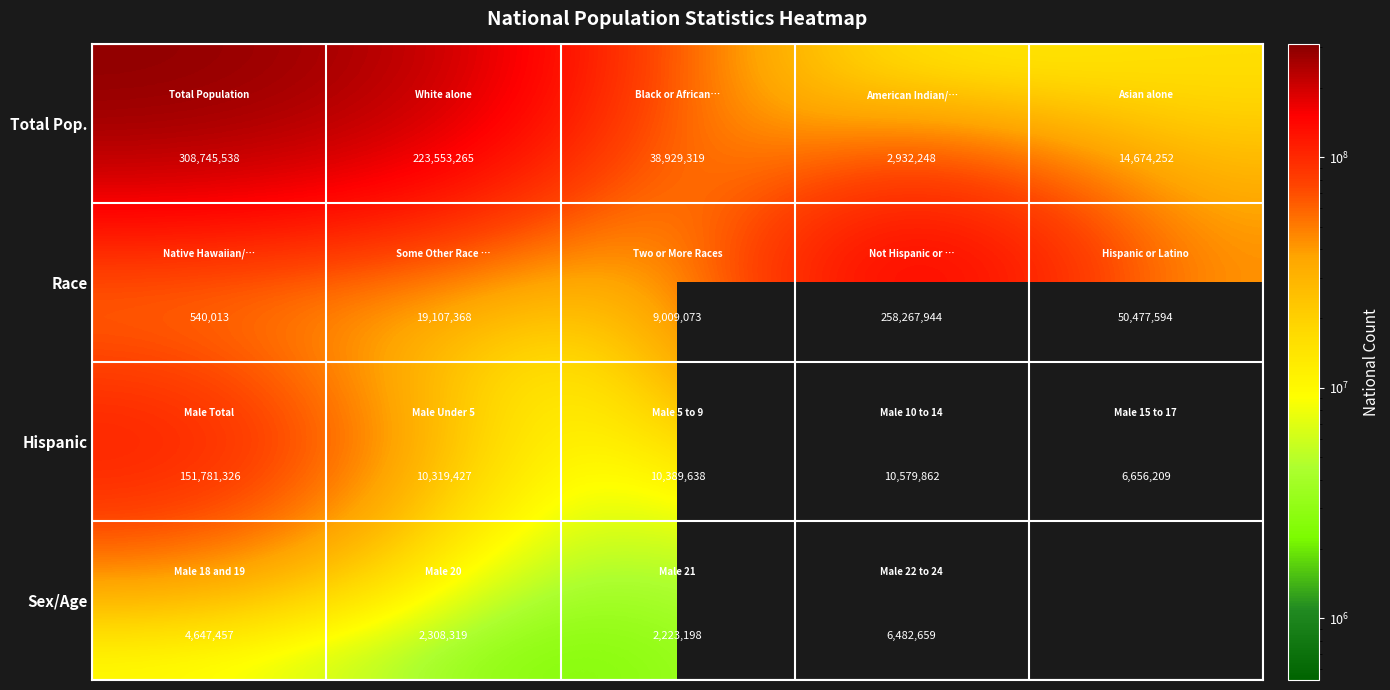

What is the difference between the second highest and second lowest values in the Race series?

41468521